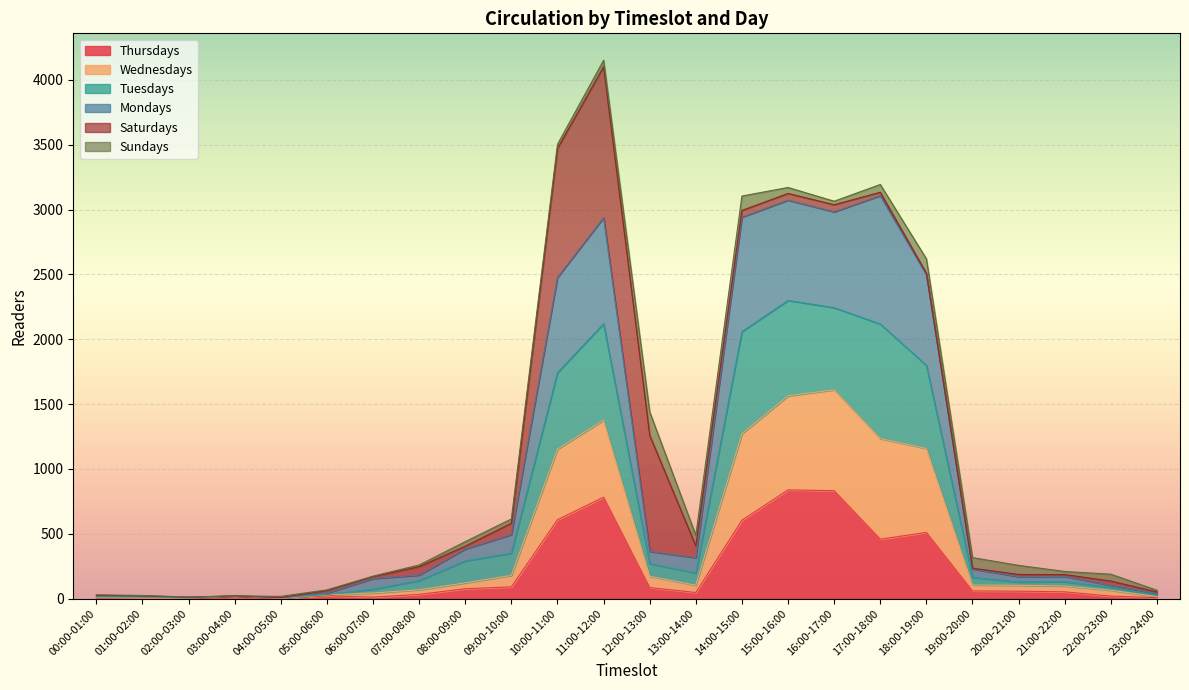

What is the highest value of the Thursdays series?

838